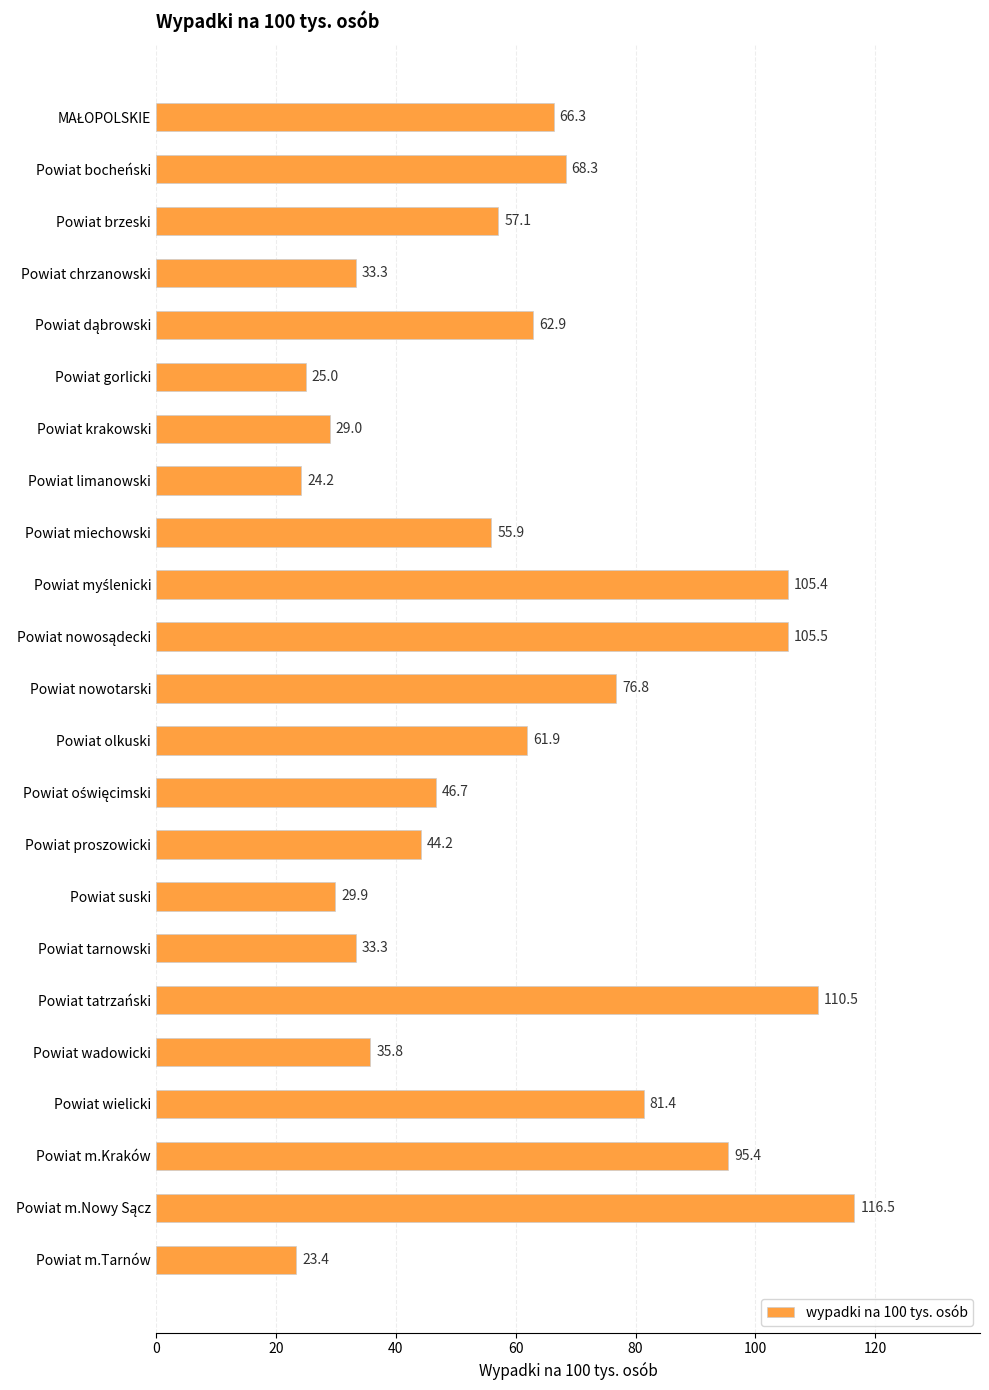

How many values are below 57?

11